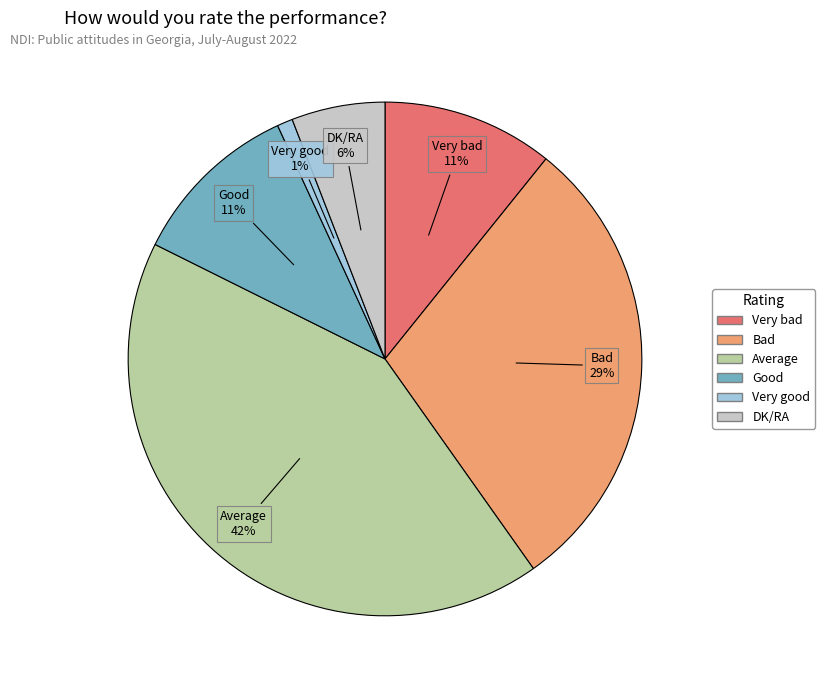

To the nearest percent, what percentage of the pie is Good?

11%